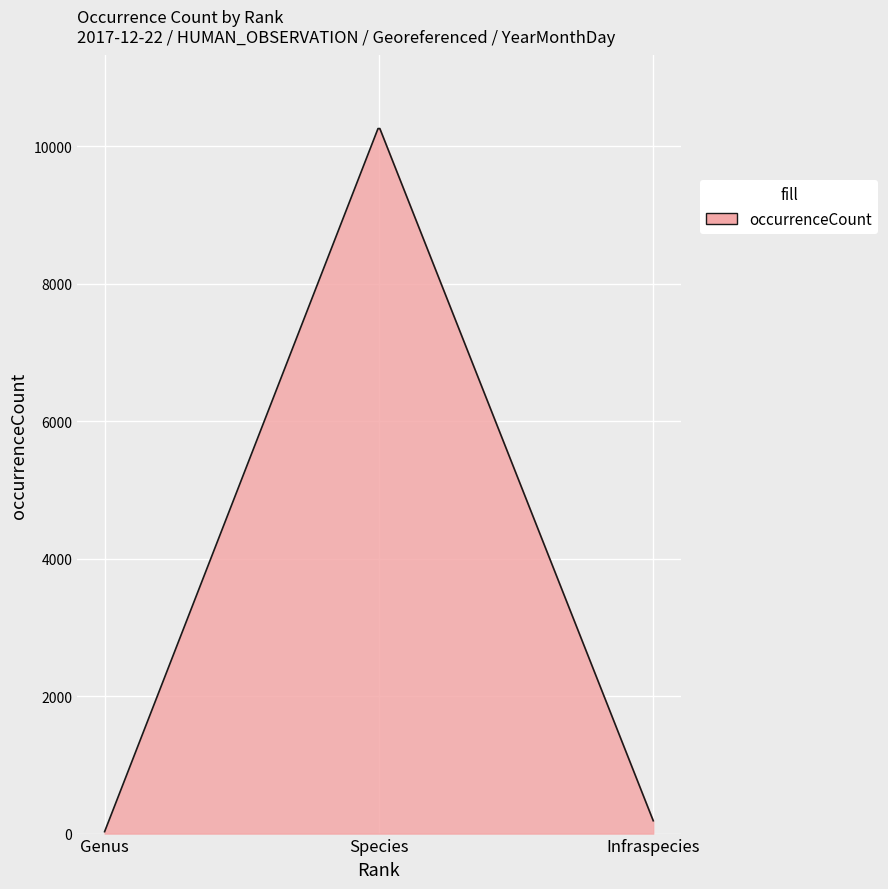

What is the greatest value displayed?

10259.2